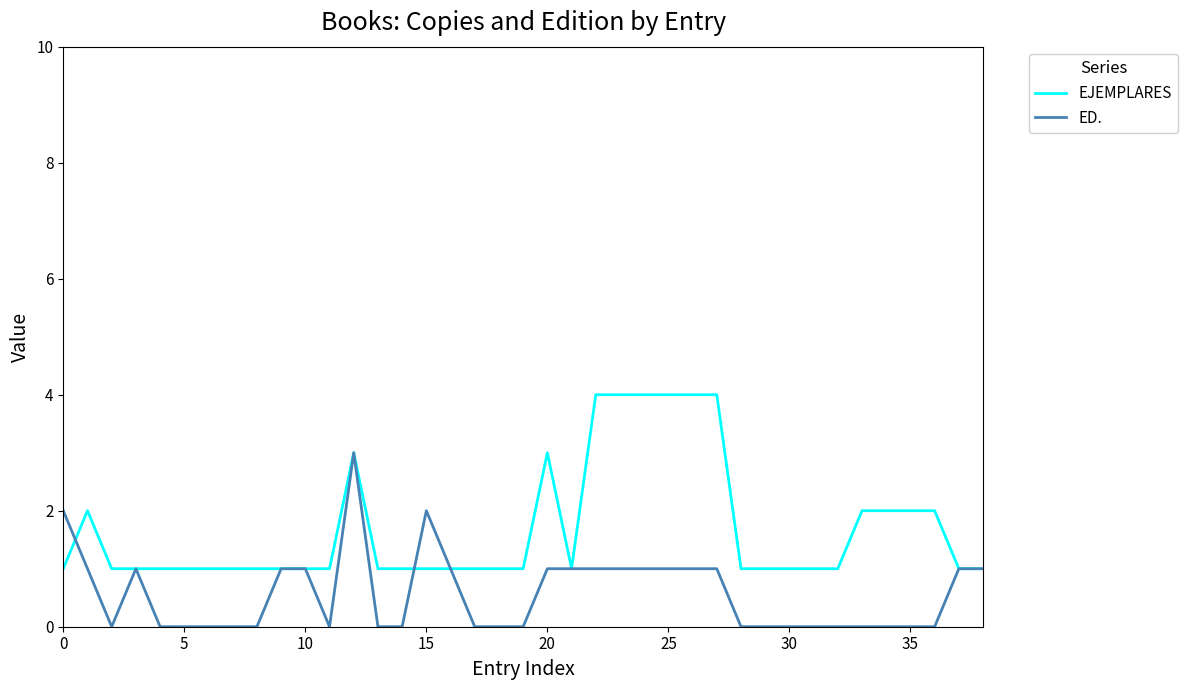

What is the greatest value displayed?

4